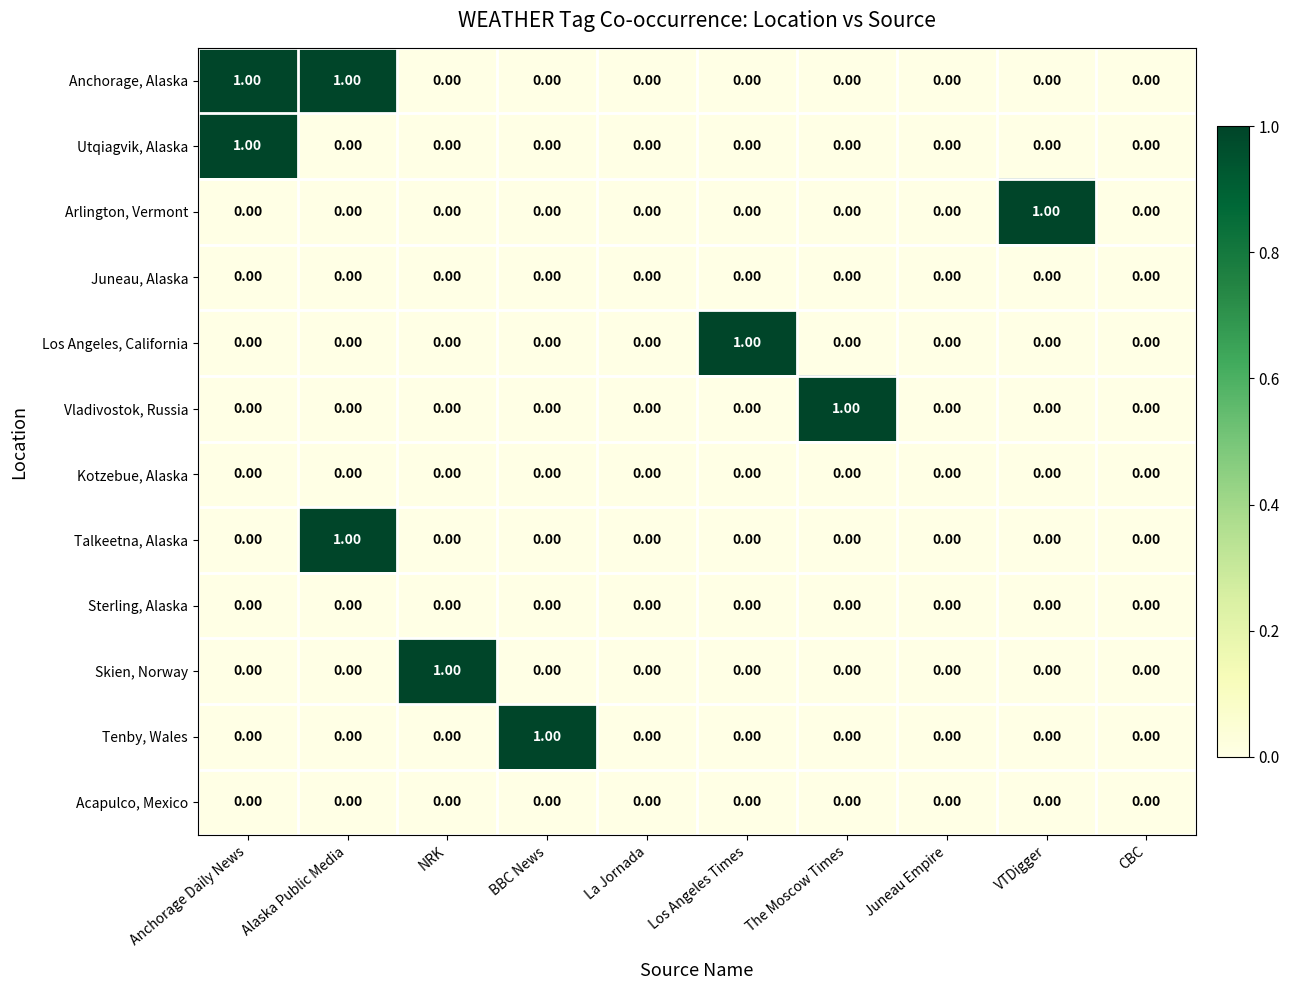

How many distinct data groups are displayed?

12